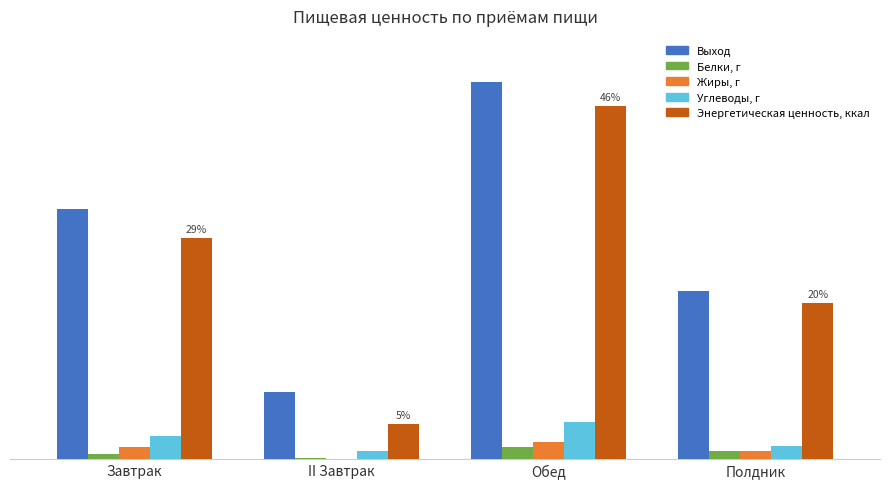

Between Завтрак and II Завтрак, which series saw the biggest shift?

Энергетическая ценность, ккал